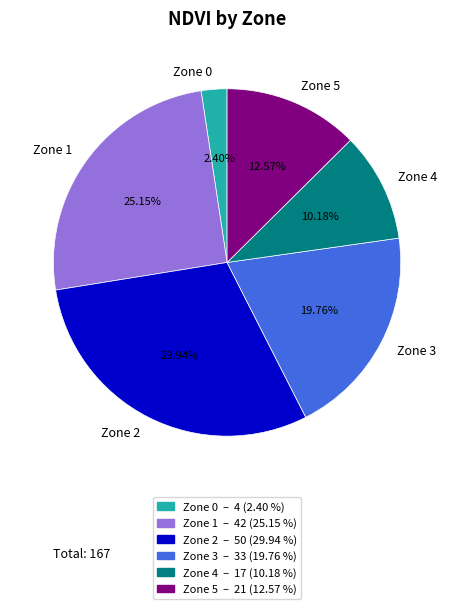

Does any single category account for the majority?

No